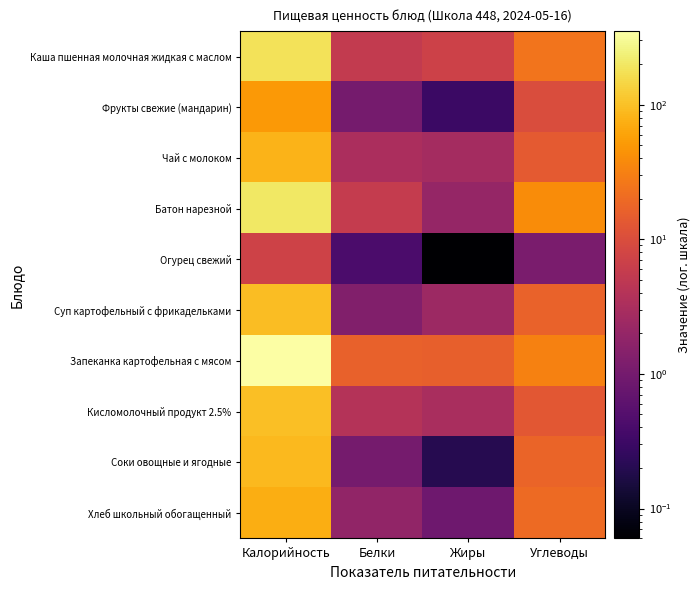

What is the minimum value shown in the chart?

0.1